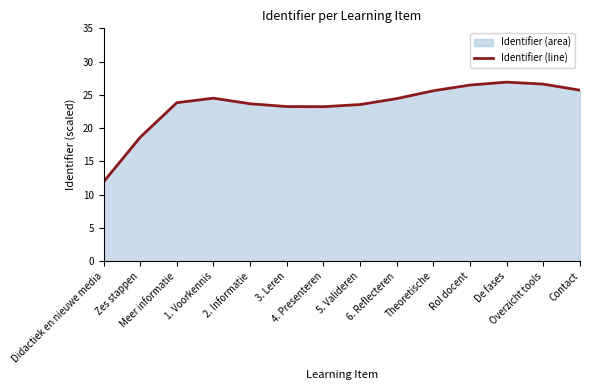

Rank the categories by value from highest to lowest.

De fases, Overzicht tools, Rol docent, Contact, Theoretische, 1. Voorkennis, 6. Reflecteren, Meer informatie, 2. Informatie, 5. Valideren, 3. Leren, 4. Presenteren, Zes stappen, Didactiek en nieuwe media